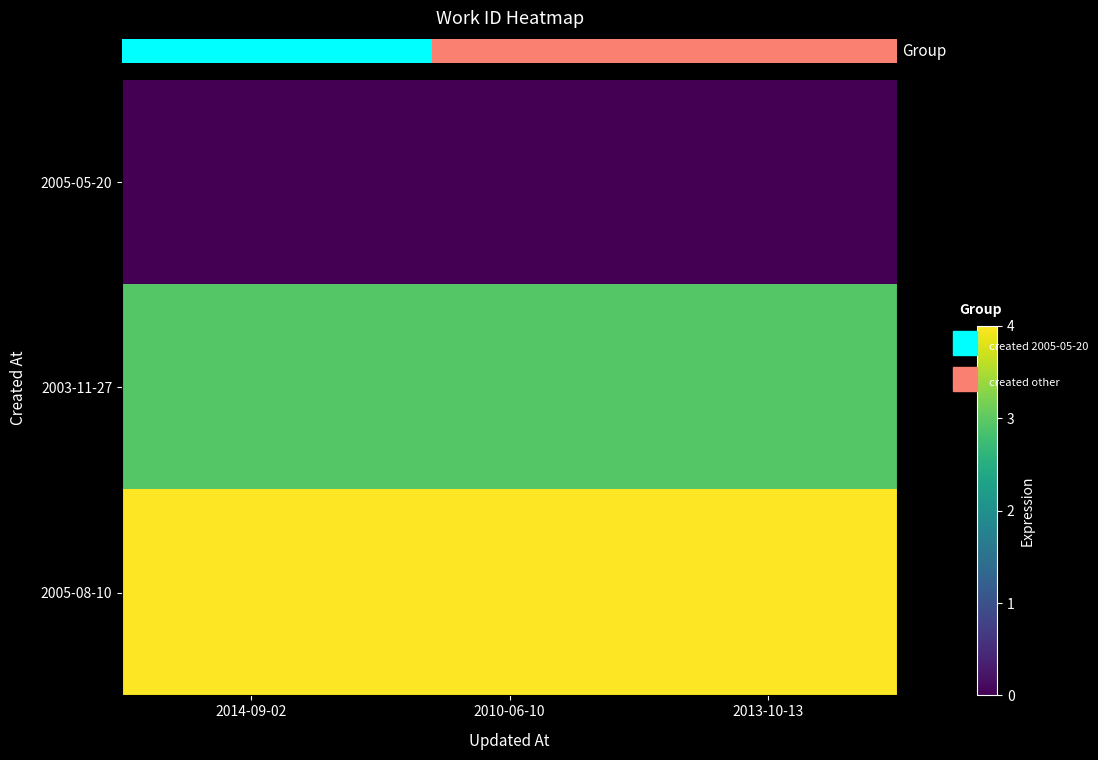

List the series in order of their overall mean, highest first.

2005-08-10, 2003-11-27, 2005-05-20